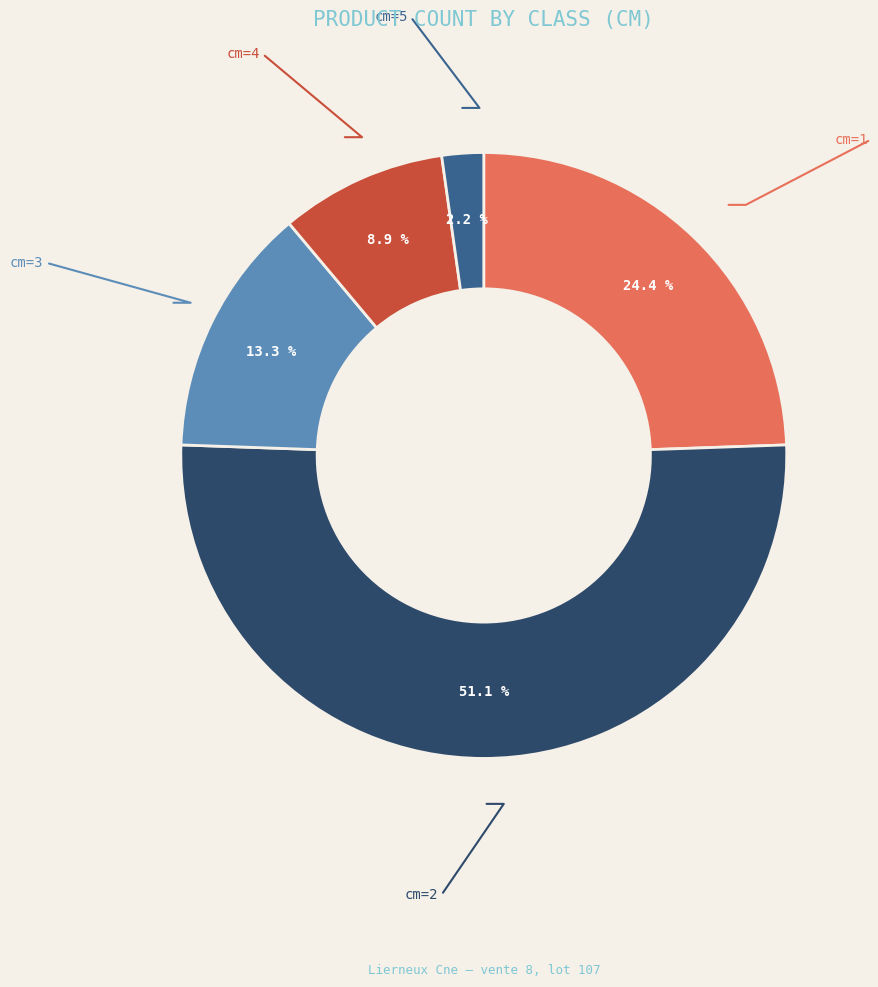

Between cm=1 and cm=2, which is larger?

cm=2